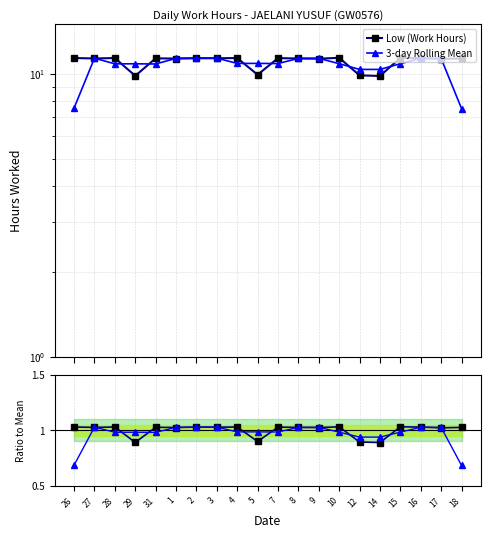

At how many categories does at least one series exceed 0?

20